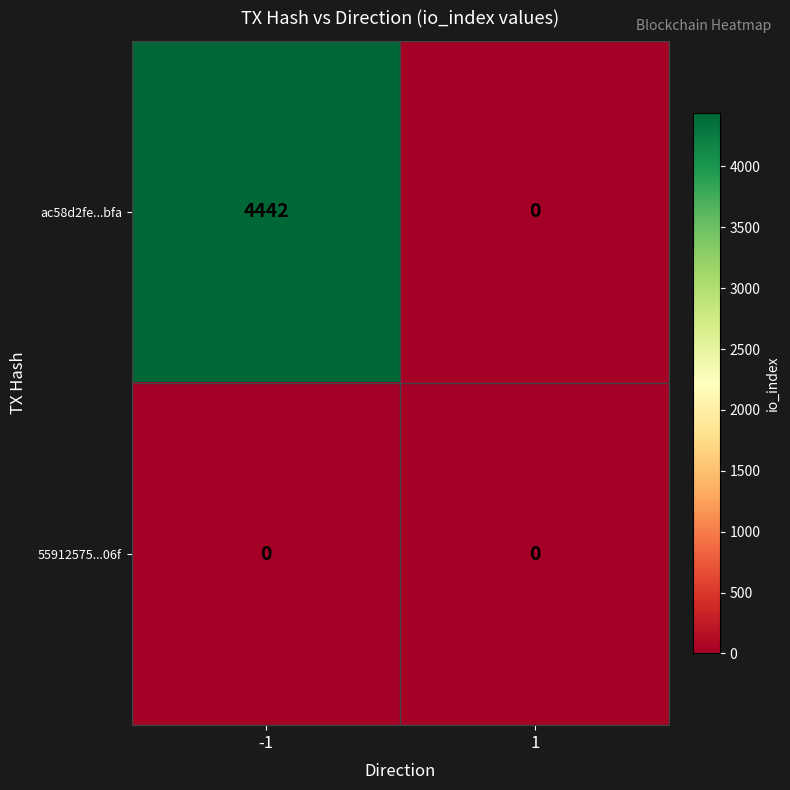

Reading right to left, list all the values displayed in this chart.

ac58d2fe...bfa: 1=0	-1=4442
55912575...06f: 1=0	-1=0